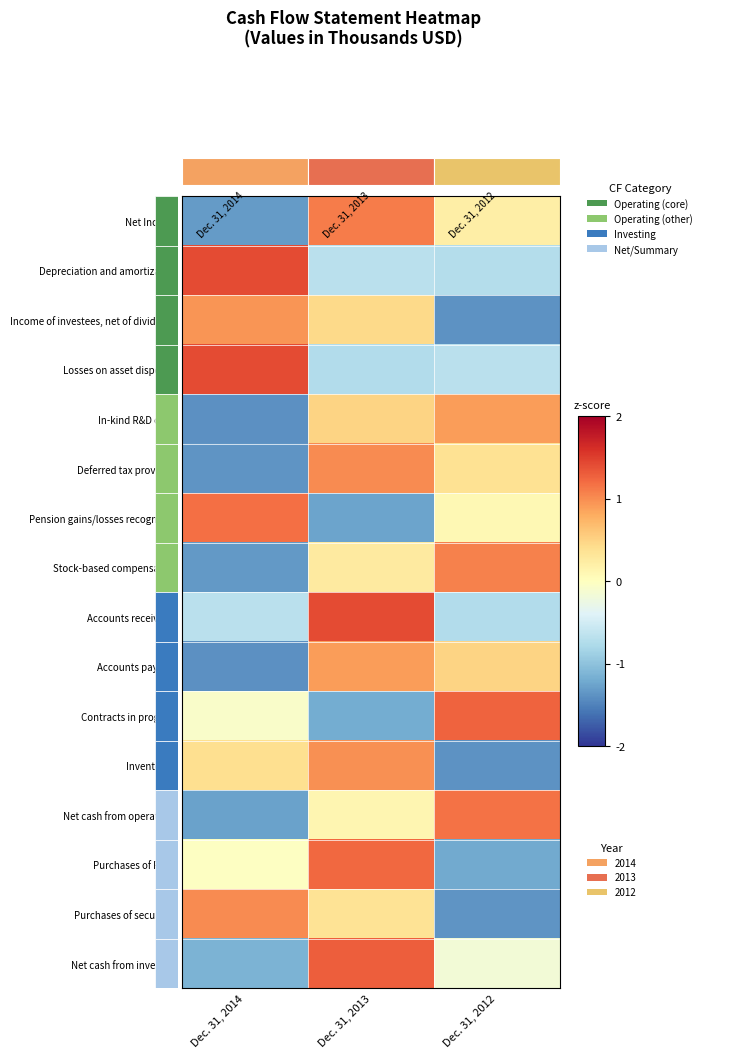

Reading left to right, what are all the values shown in this chart?

Net Income: Dec. 31, 2014=-1.3	Dec. 31, 2013=1.1	Dec. 31, 2012=0.2
Depreciation and amortization: Dec. 31, 2014=1.4	Dec. 31, 2013=-0.7	Dec. 31, 2012=-0.7
Income of investees, net of dividends: Dec. 31, 2014=0.9	Dec. 31, 2013=0.4	Dec. 31, 2012=-1.4
Losses on asset disposals: Dec. 31, 2014=1.4	Dec. 31, 2013=-0.7	Dec. 31, 2012=-0.7
In-kind R&D costs: Dec. 31, 2014=-1.4	Dec. 31, 2013=0.5	Dec. 31, 2012=0.9
Deferred tax provision: Dec. 31, 2014=-1.4	Dec. 31, 2013=1.0	Dec. 31, 2012=0.4
Pension gains/losses recognition: Dec. 31, 2014=1.2	Dec. 31, 2013=-1.3	Dec. 31, 2012=0.1
Stock-based compensation: Dec. 31, 2014=-1.3	Dec. 31, 2013=0.3	Dec. 31, 2012=1.1
Accounts receivable: Dec. 31, 2014=-0.7	Dec. 31, 2013=1.4	Dec. 31, 2012=-0.7
Accounts payable: Dec. 31, 2014=-1.4	Dec. 31, 2013=0.9	Dec. 31, 2012=0.5
Contracts in progress: Dec. 31, 2014=-0.1	Dec. 31, 2013=-1.2	Dec. 31, 2012=1.3
Inventories: Dec. 31, 2014=0.4	Dec. 31, 2013=1.0	Dec. 31, 2012=-1.4
Net cash from operations: Dec. 31, 2014=-1.3	Dec. 31, 2013=0.1	Dec. 31, 2012=1.2
Purchases of PP&E: Dec. 31, 2014=-0.0	Dec. 31, 2013=1.2	Dec. 31, 2012=-1.2
Purchases of securities: Dec. 31, 2014=1.0	Dec. 31, 2013=0.4	Dec. 31, 2012=-1.4
Net cash from investing: Dec. 31, 2014=-1.1	Dec. 31, 2013=1.3	Dec. 31, 2012=-0.2